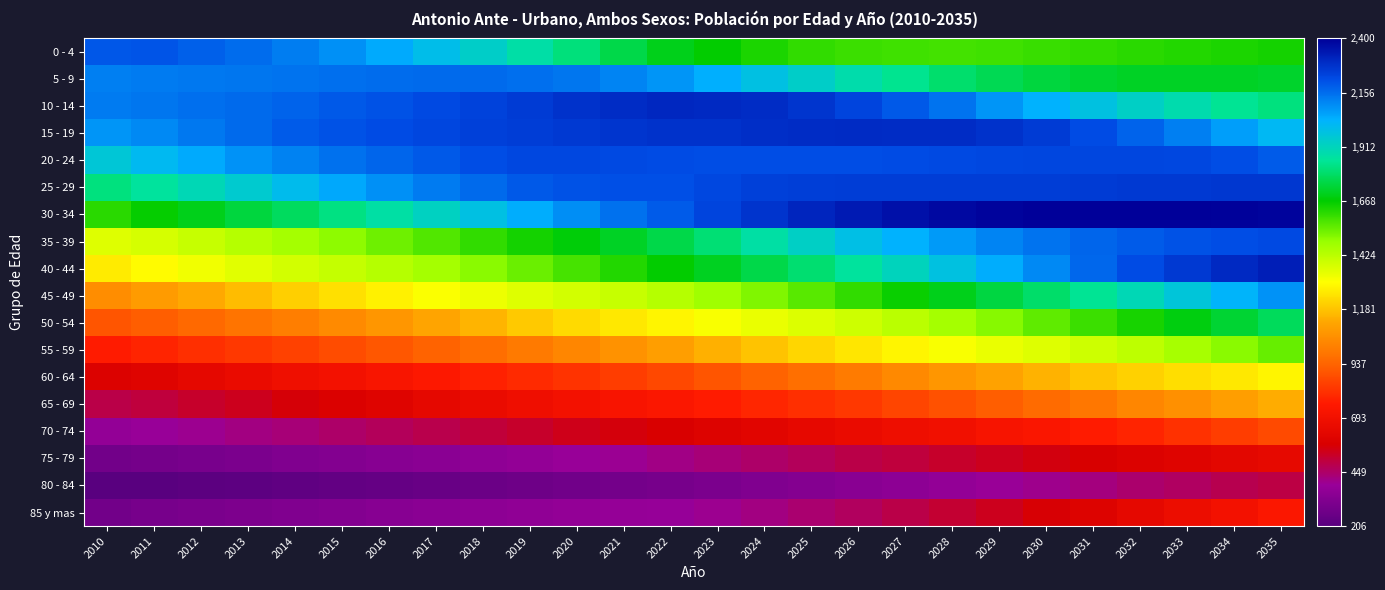

At how many categories does at least one series exceed 1279?

26